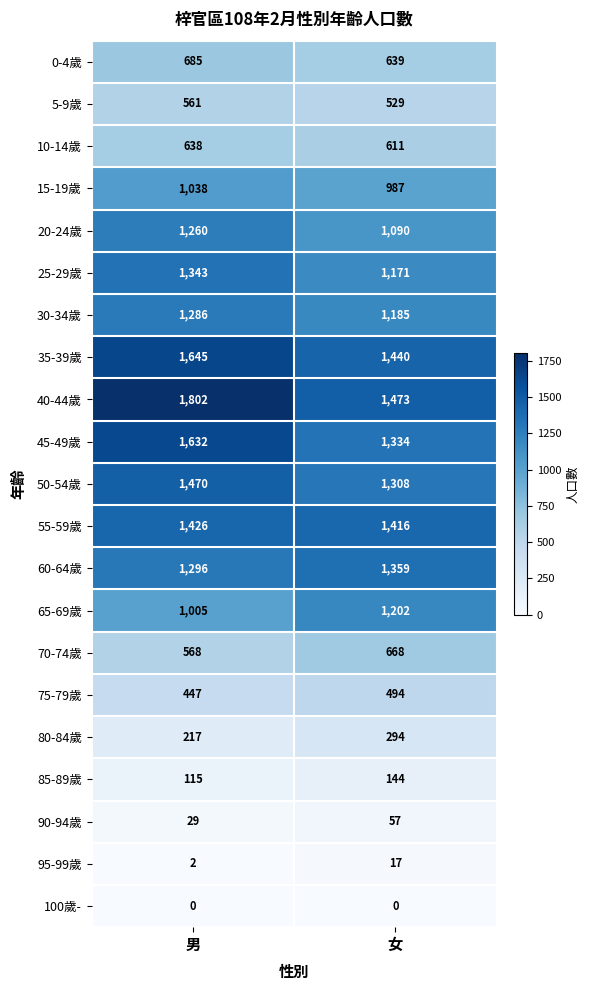

What is the maximum value shown in the chart?

1802